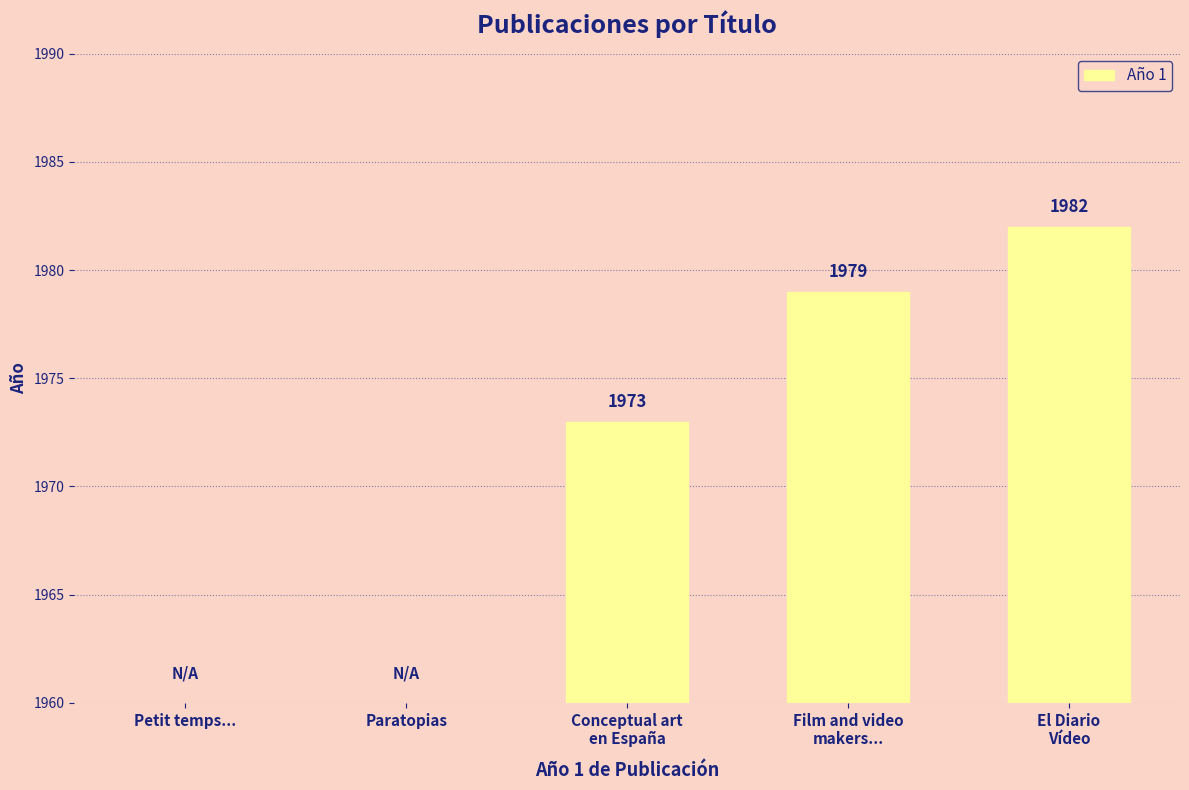

Does the chart contain any negative values?

No